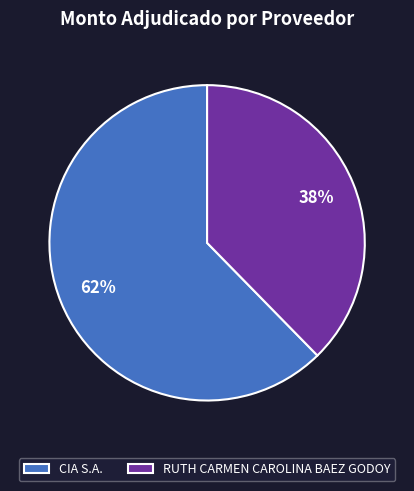

What is the smallest slice in the pie chart?

RUTH CARMEN CAROLINA BAEZ GODOY